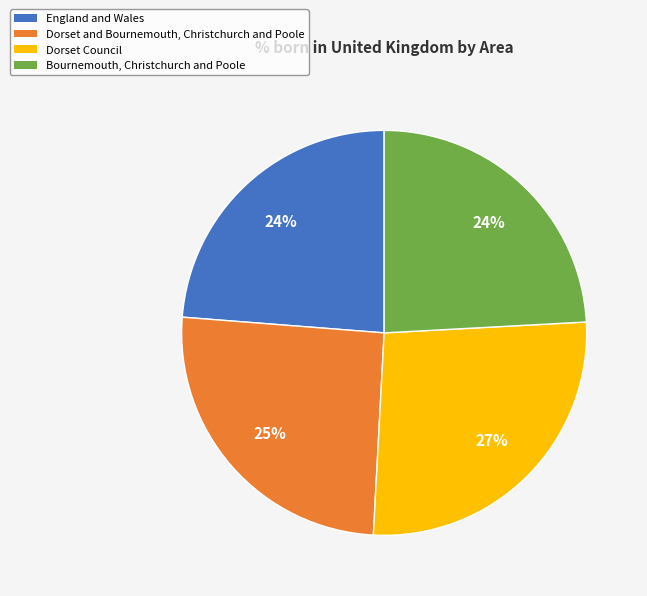

What is the ratio of the value at Bournemouth, Christchurch and Poole to the value at England and Wales?

1.0